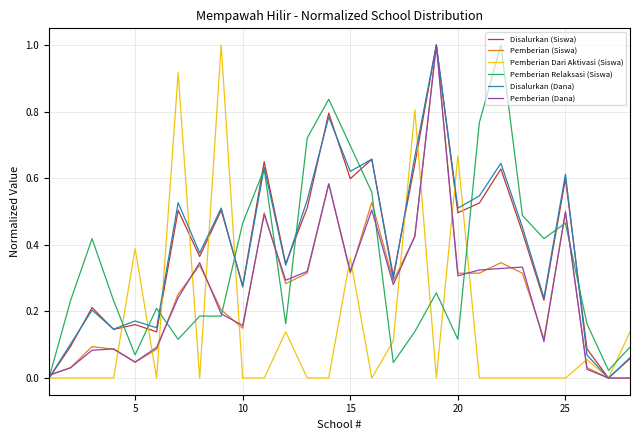

What is the maximum value for Pemberian Relaksasi (Siswa)?

1.0